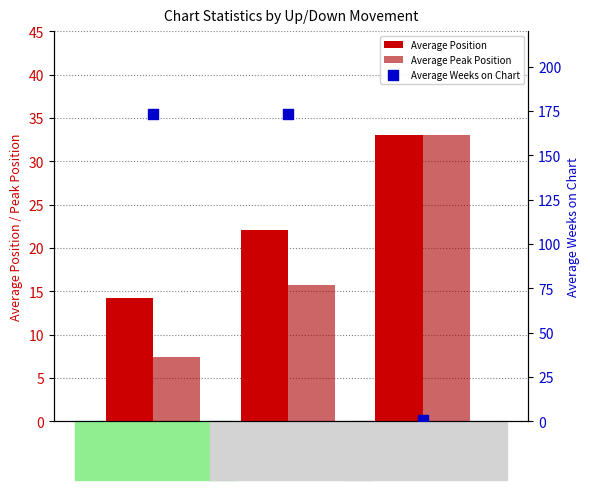

Which series contains the highest Y value?

Average Weeks on Chart